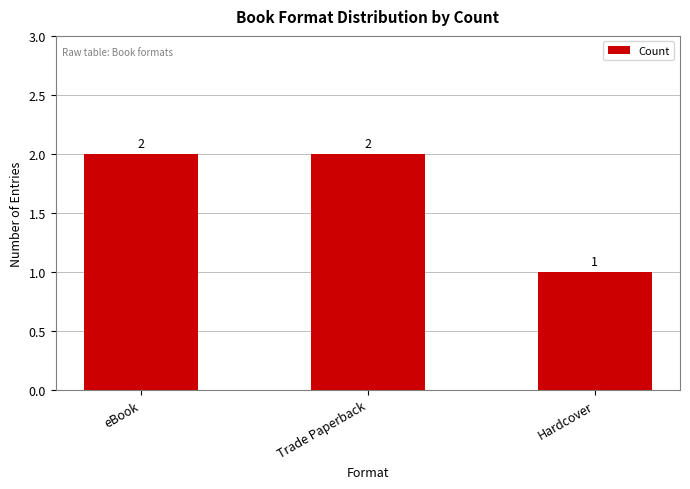

What is the greatest value displayed?

2